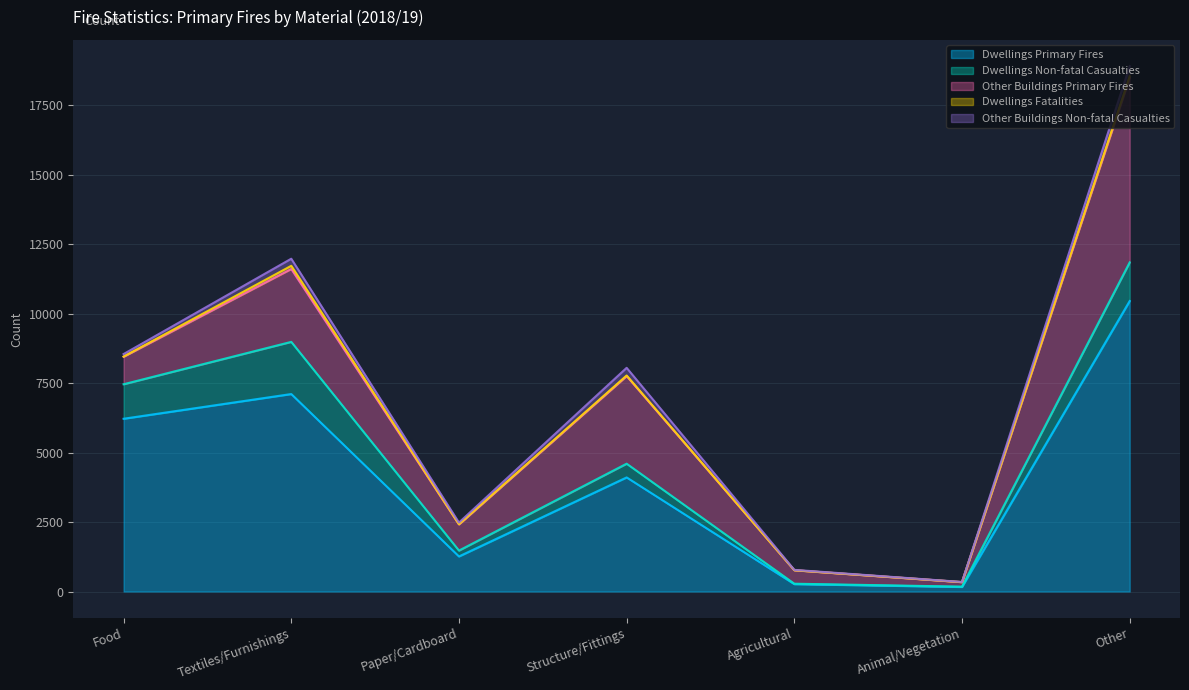

At Animal/Vegetation, list the series in order from smallest to largest.

Dwellings Fatalities, Other Buildings Non-fatal Casualties, Dwellings Non-fatal Casualties, Other Buildings Primary Fires, Dwellings Primary Fires